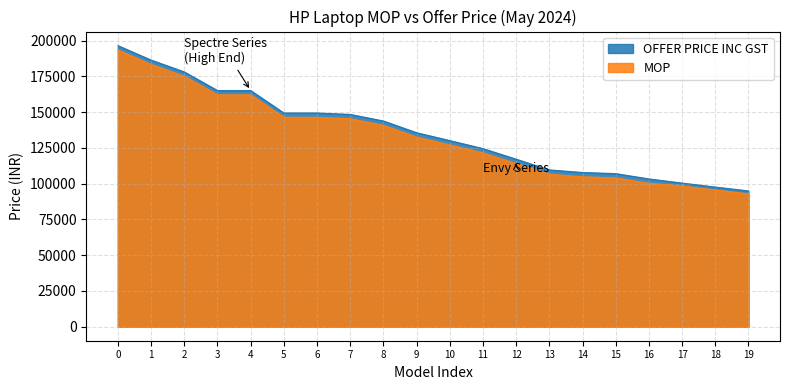

At how many categories does at least one series exceed 143311?

9